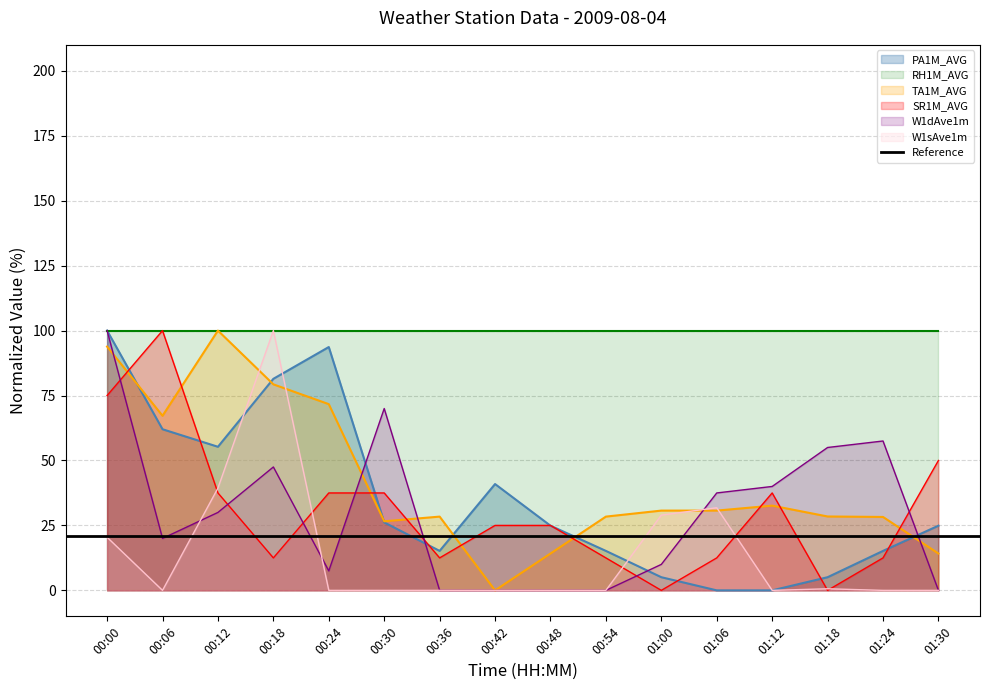

True or false: TA1M_AVG and W1dAve1m cross at least once.

True